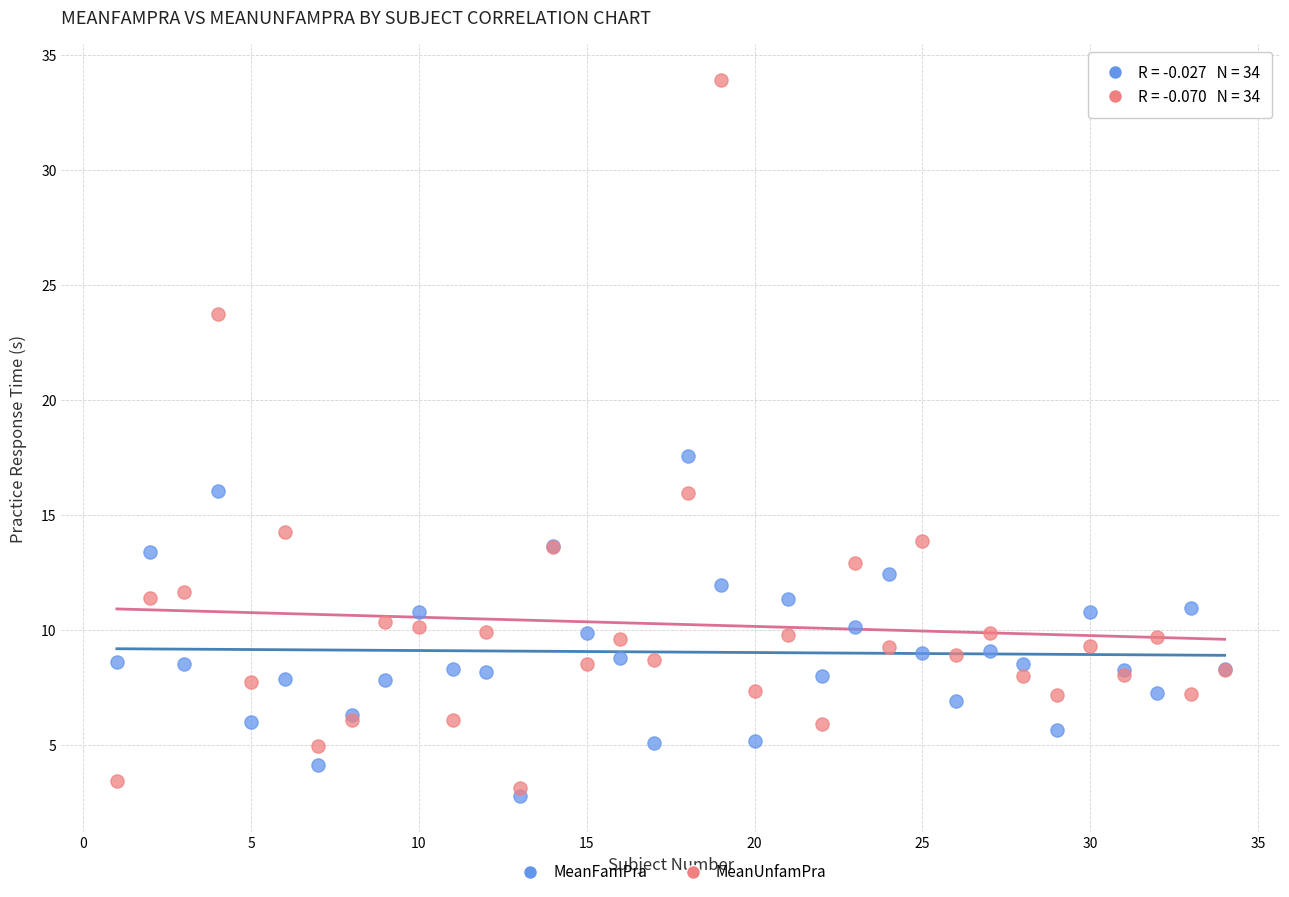

Which series contains the highest Y value?

MeanUnfamPra